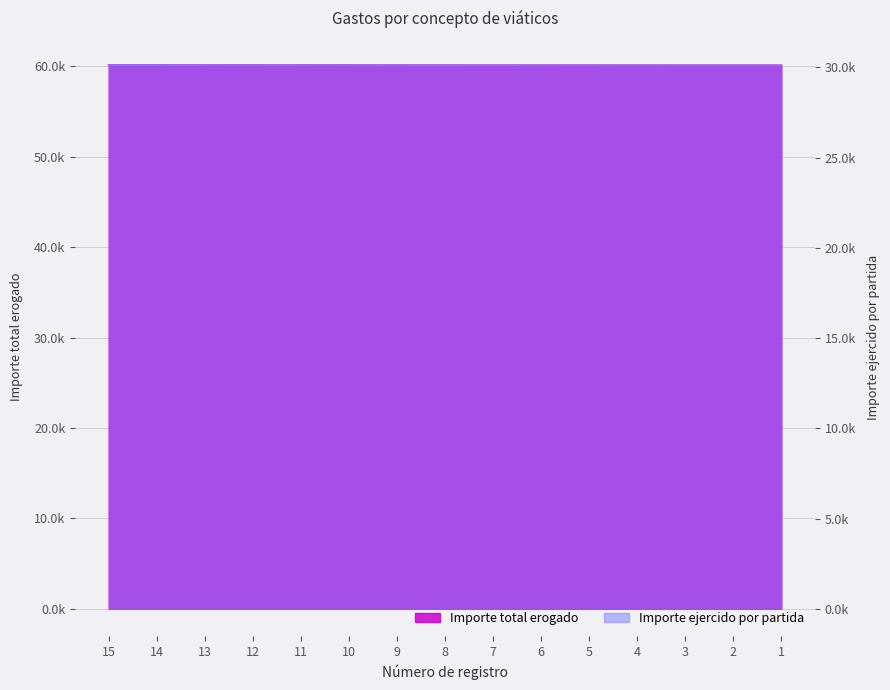

What is the difference between the highest and lowest values at 10?

30000